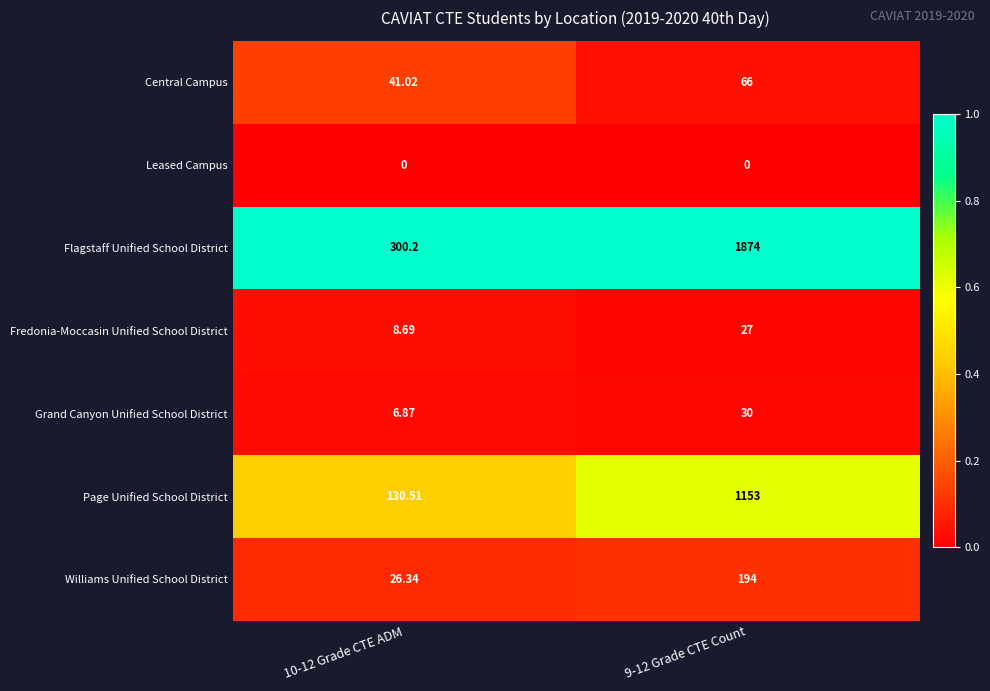

Which series changed the most between 10-12 Grade CTE ADM and 9-12 Grade CTE Count?

Flagstaff Unified School District